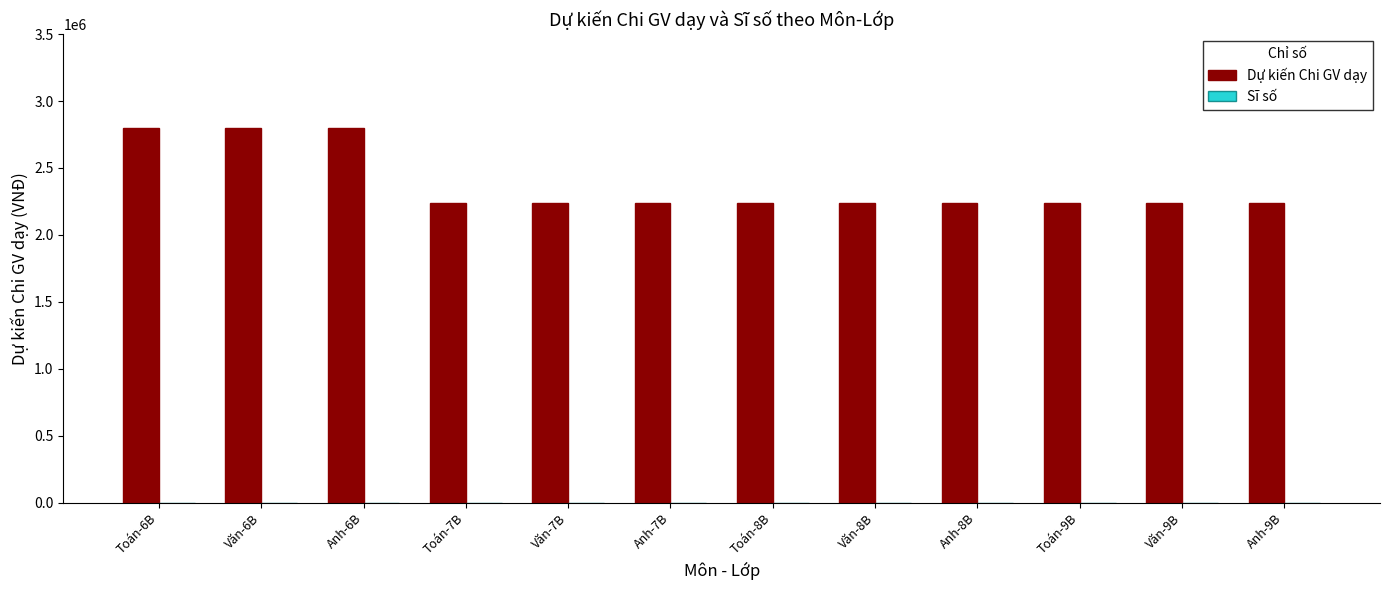

Which series has the largest total across all categories?

Dự kiến Chi GV dạy